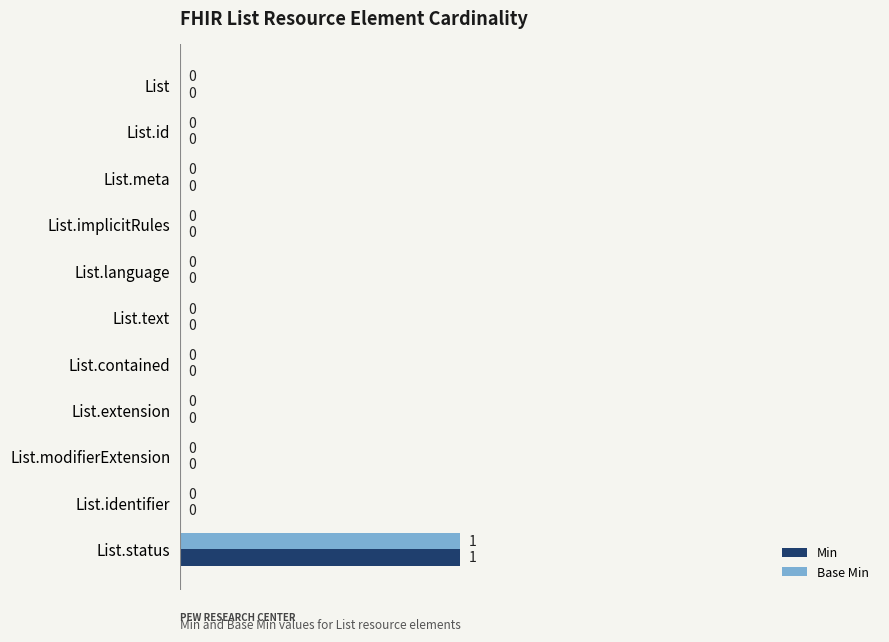

At which category is the sum across all series the highest?

List.status